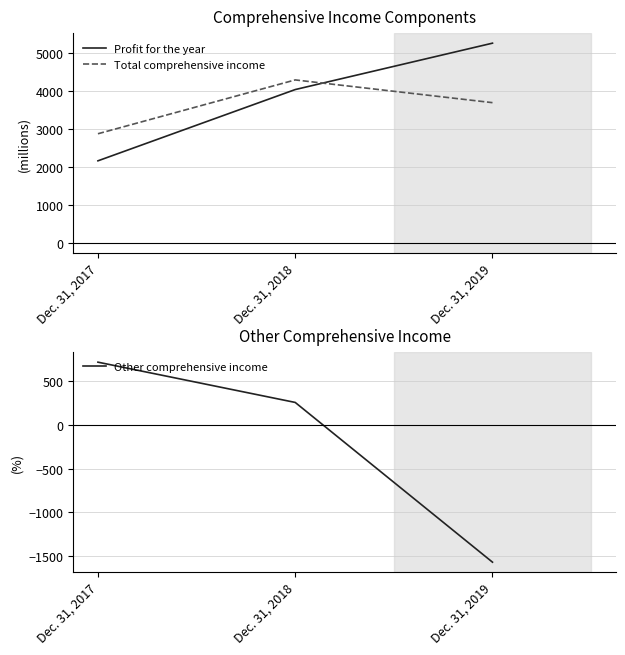

Which series has the largest total across all categories?

Profit for the year